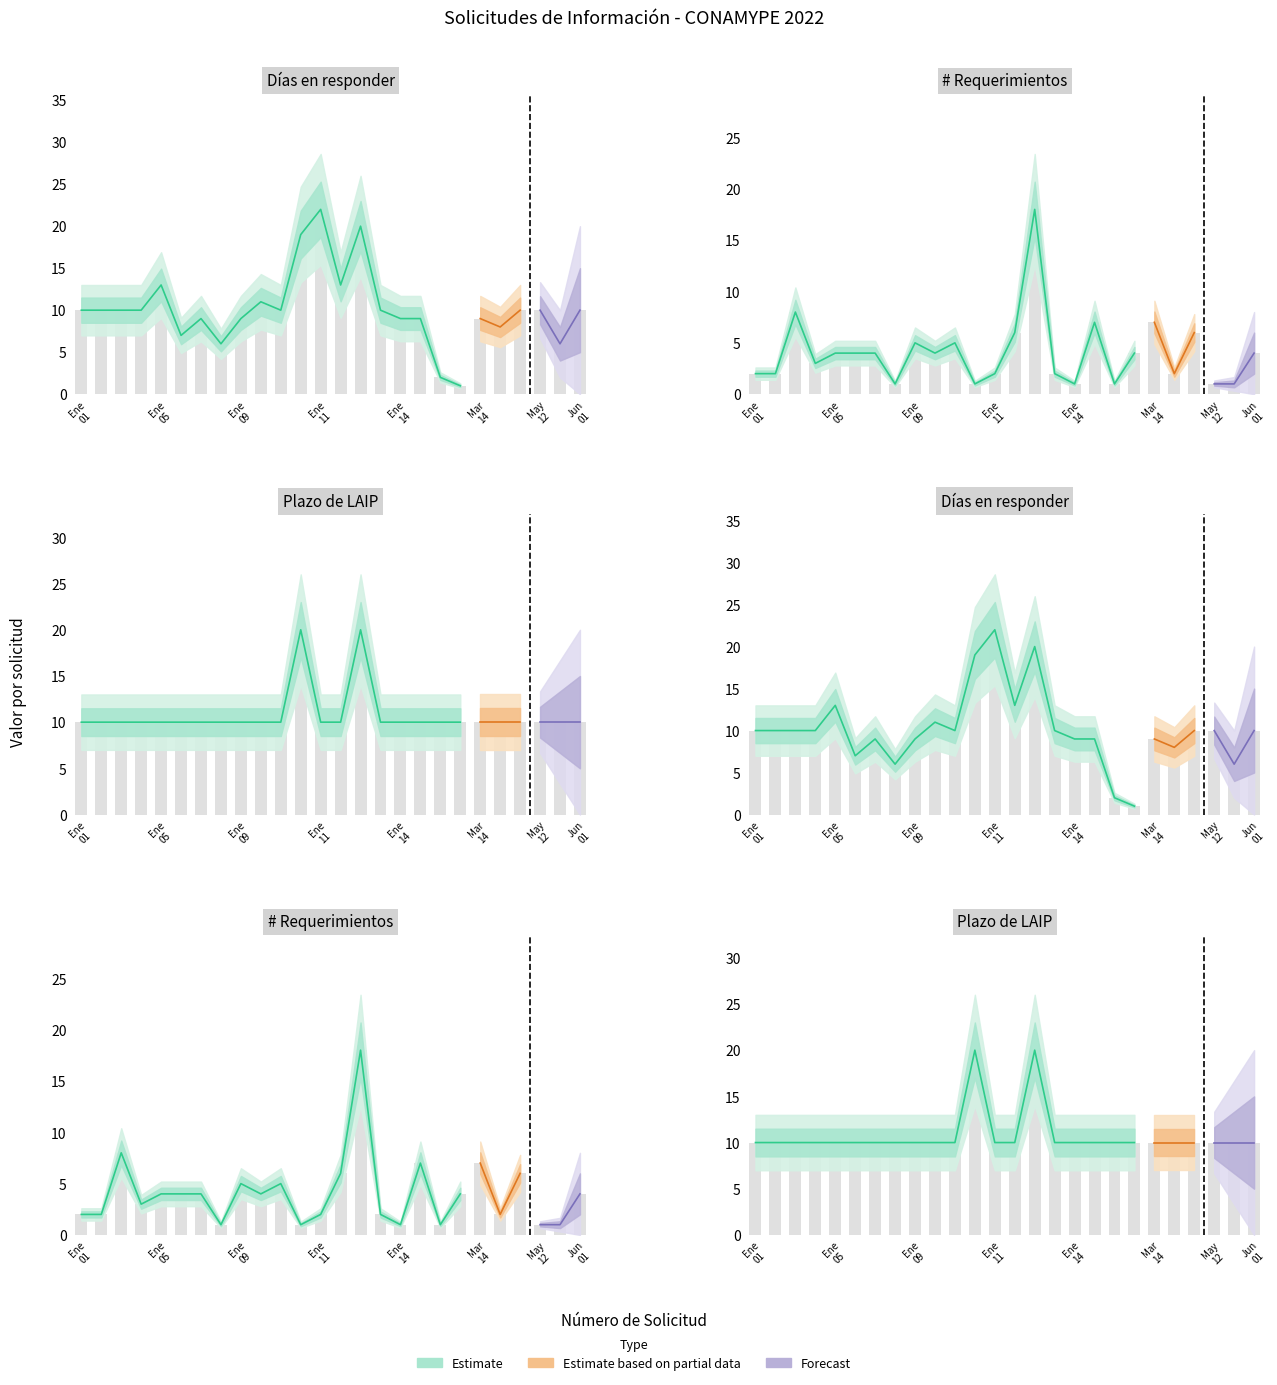

The # Requerimientos de solicitud series shows 1 at 22. True or false?

False